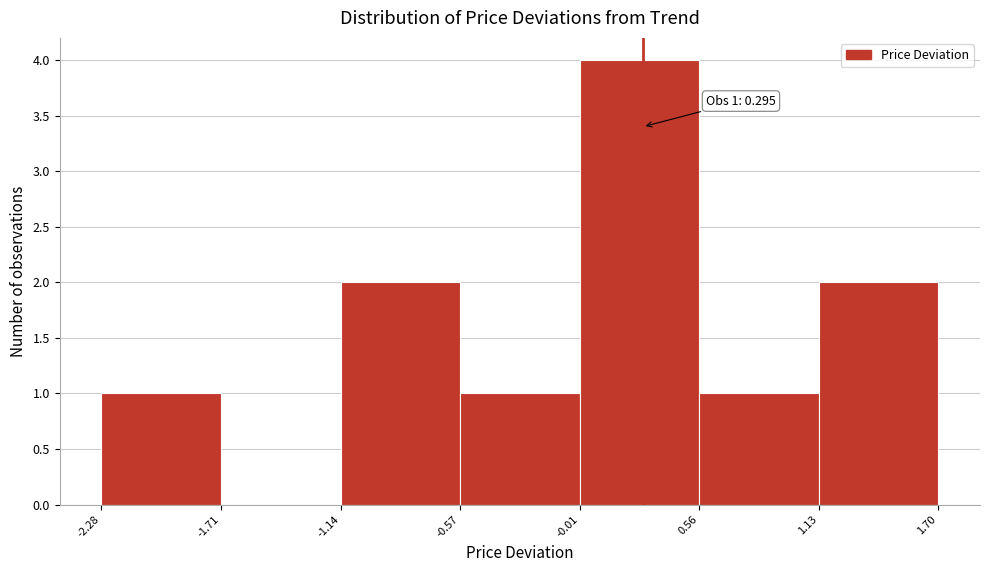

Which range on the x-axis has the tallest bar?

-0.01 to 0.56